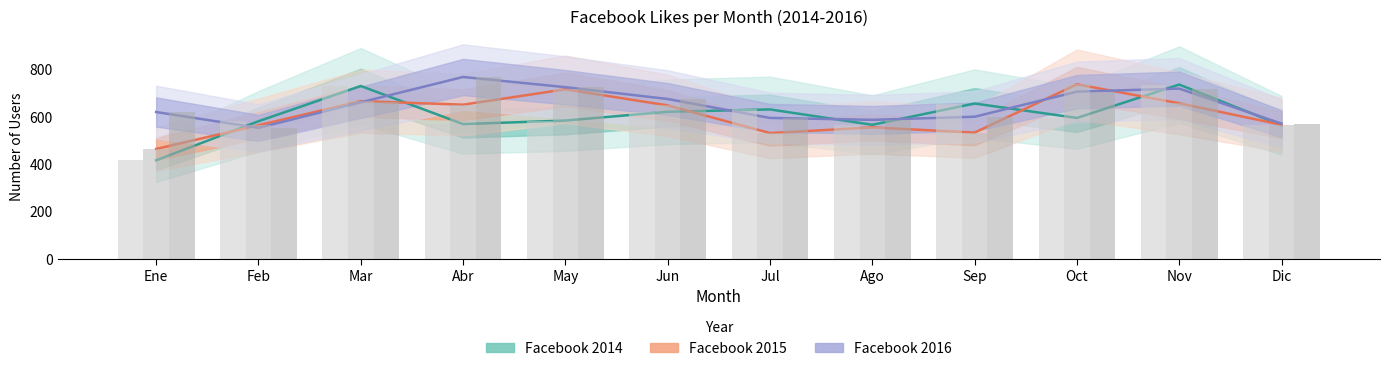

Reading right to left, what are all the values shown in this chart?

Facebook 2014: Dic=563	Nov=735	Oct=594	Sep=655	Ago=565	Jul=630	Jun=620	May=583	Abr=568	Mar=729	Feb=580	Ene=415
Facebook 2015: Dic=565	Nov=656	Oct=736	Sep=532	Ago=554	Jul=530	Jun=647	May=715	Abr=650	Mar=665	Feb=563	Ene=463
Facebook 2016: Dic=570	Nov=718	Oct=705	Sep=599	Ago=586	Jul=594	Jun=674	May=724	Abr=767	Mar=660	Feb=552	Ene=619